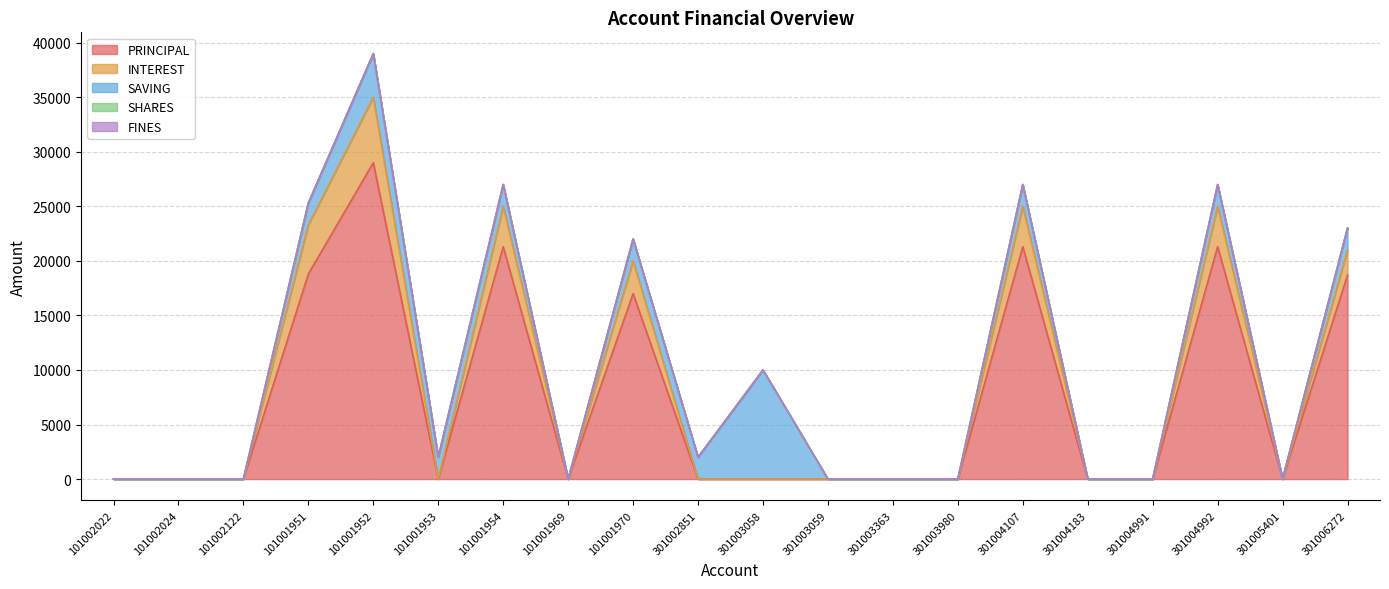

Reading right to left, list all the values displayed in this chart.

PRINCIPAL: 18700	0	21300	0	0	21300	0	0	0	0	0	17000	0	21300	0	29000	18800	0	0	0
INTEREST: 2300	0	3700	0	0	3700	0	0	0	0	0	3000	0	3700	0	6000	4500	0	0	0
SAVING: 2000	0	2000	0	0	2000	0	0	0	10000	2000	2000	0	2000	2000	4000	2000	0	0	0
SHARES: 0	0	0	0	0	0	0	0	0	1	0	0	0	0	1	0	0	0	0	0
FINES: 0	0	0	0	0	0	0	0	0	0	0	0	0	0	0	0	0	0	0	0